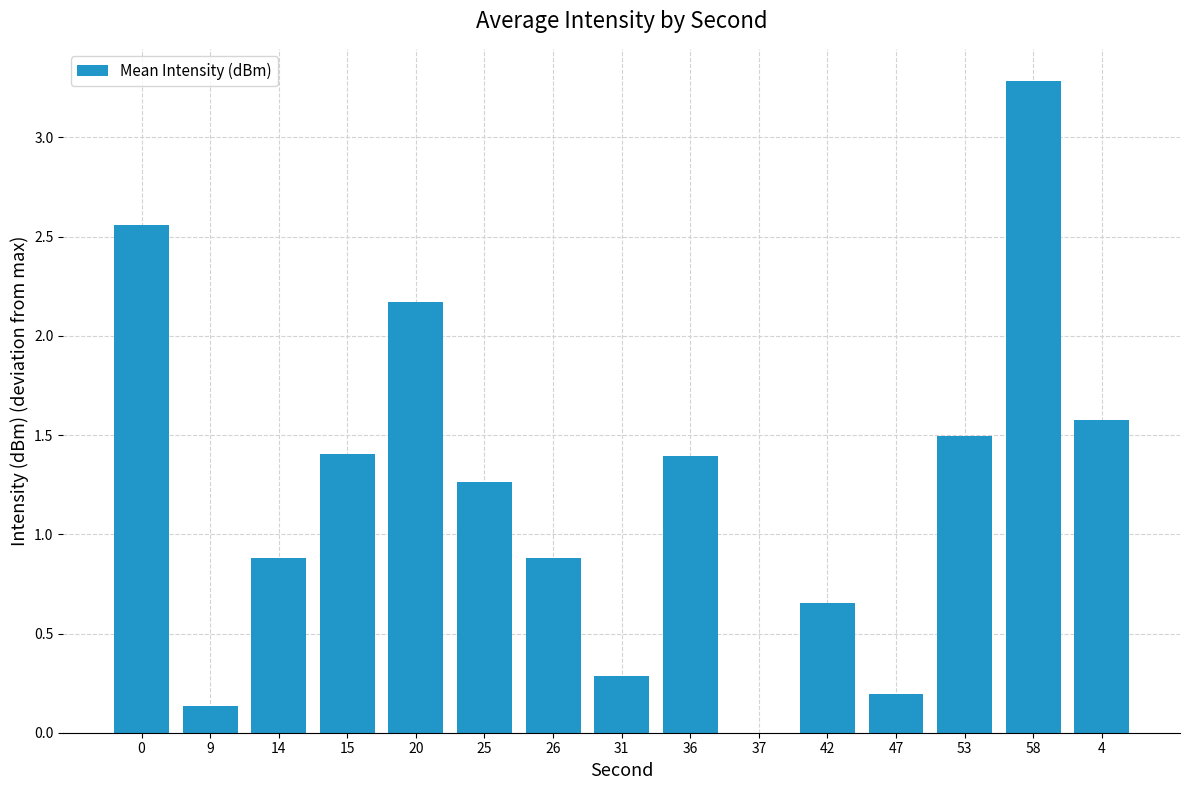

What is the sum of all values?

18.2